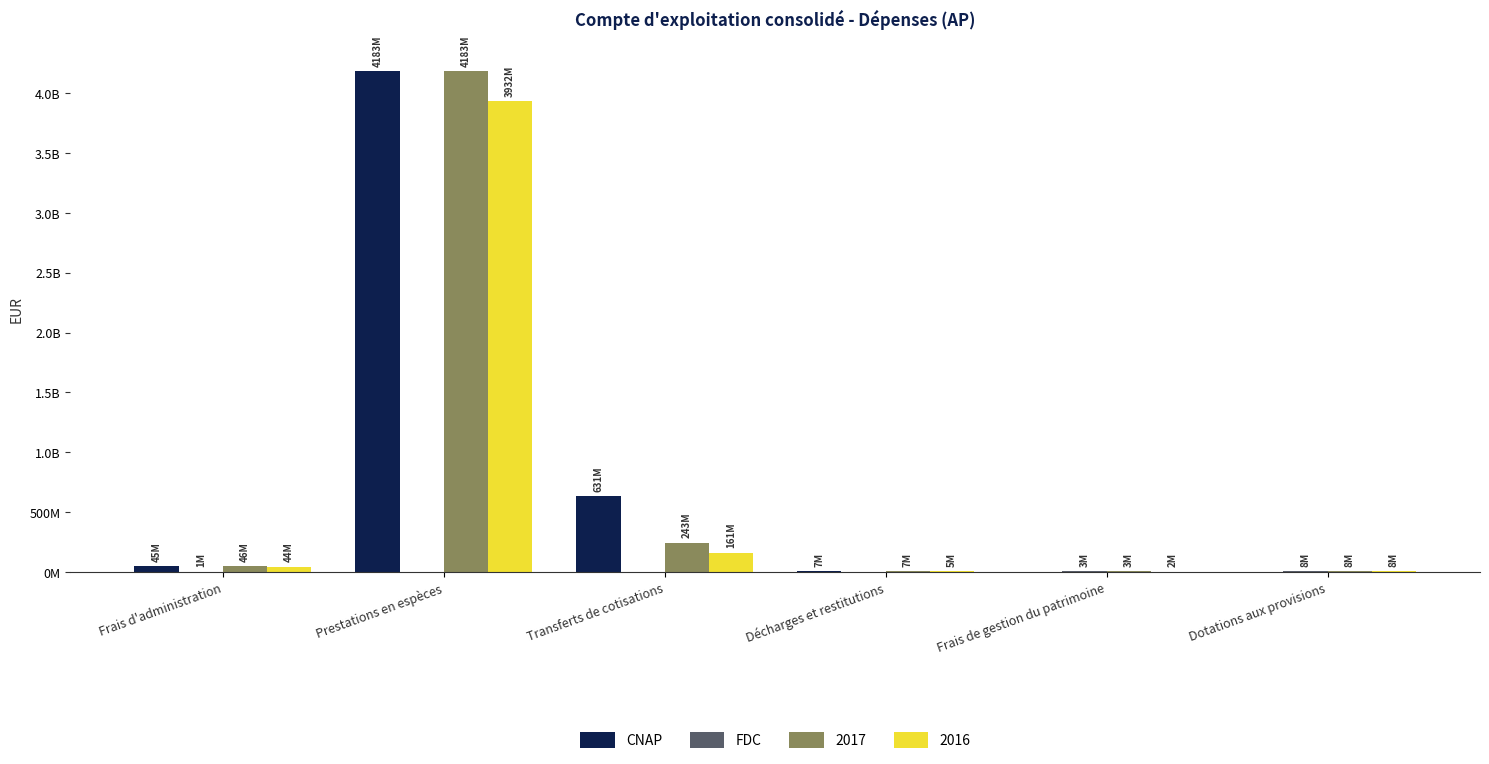

At which label does FDC first exceed 573051?

Frais d'administration